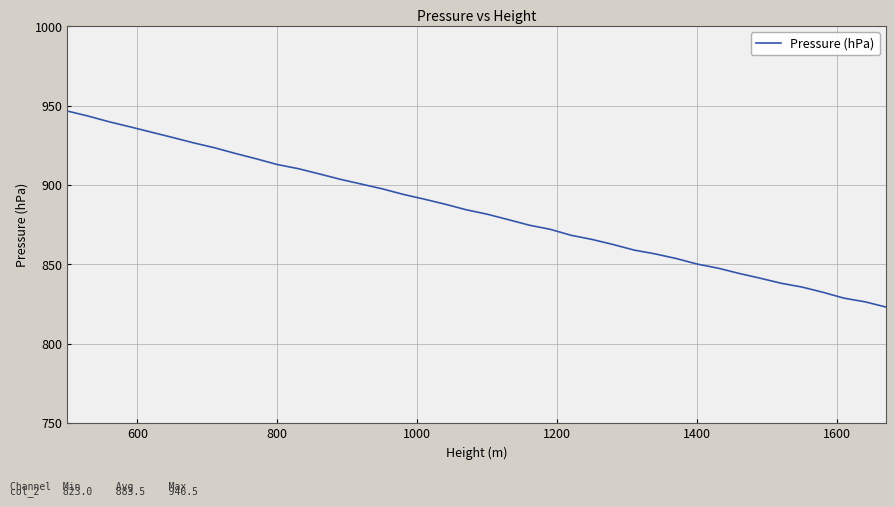

What is the average value?

883.5